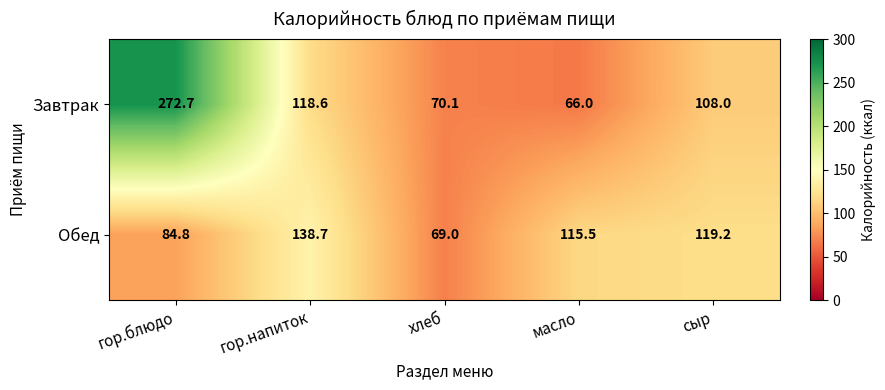

Is it true that Обед equals 69.0 at хлеб?

True